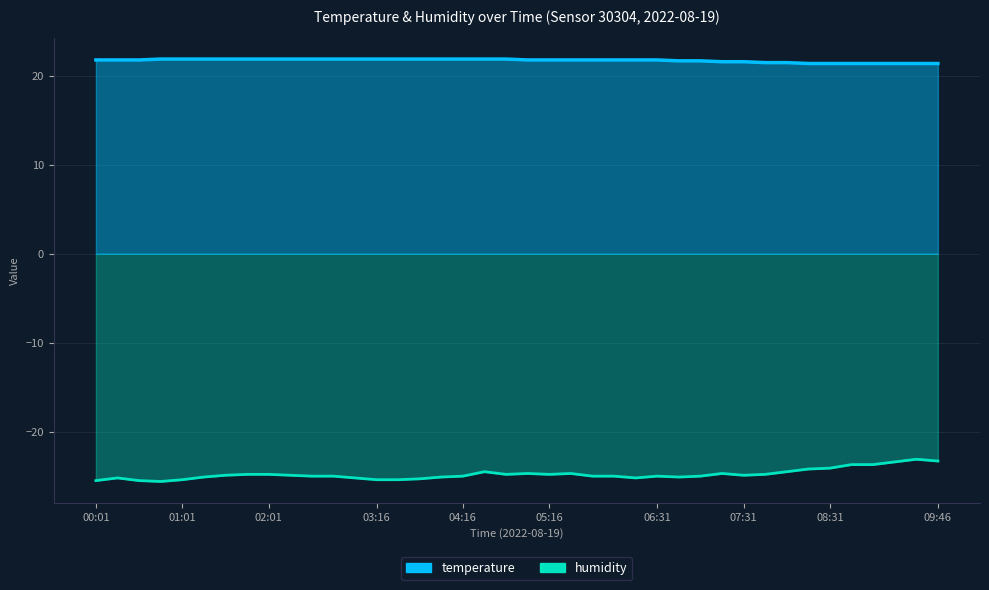

True or false: temperature and humidity intersect in this chart.

False